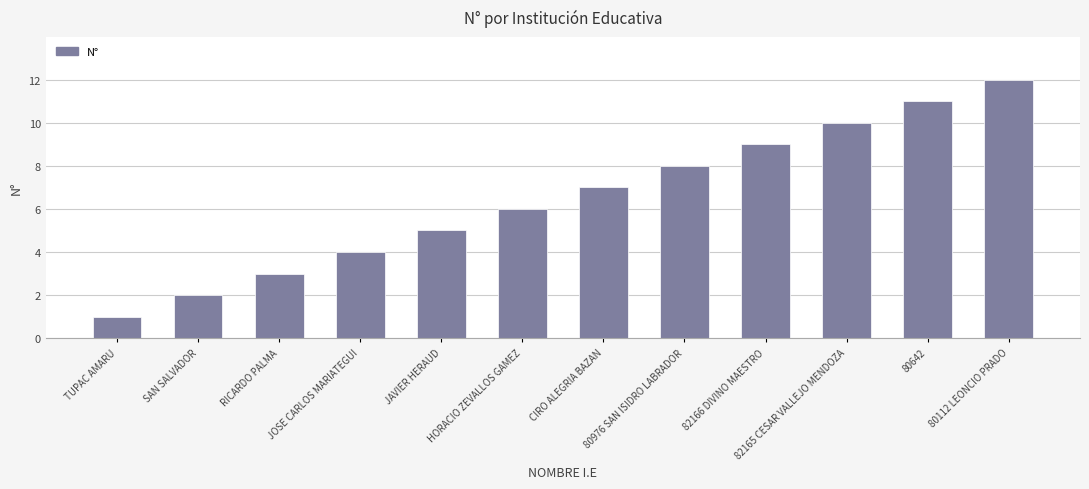

What is the change in value from CIRO ALEGRIA BAZAN to 80976 SAN ISIDRO LABRADOR?

+1